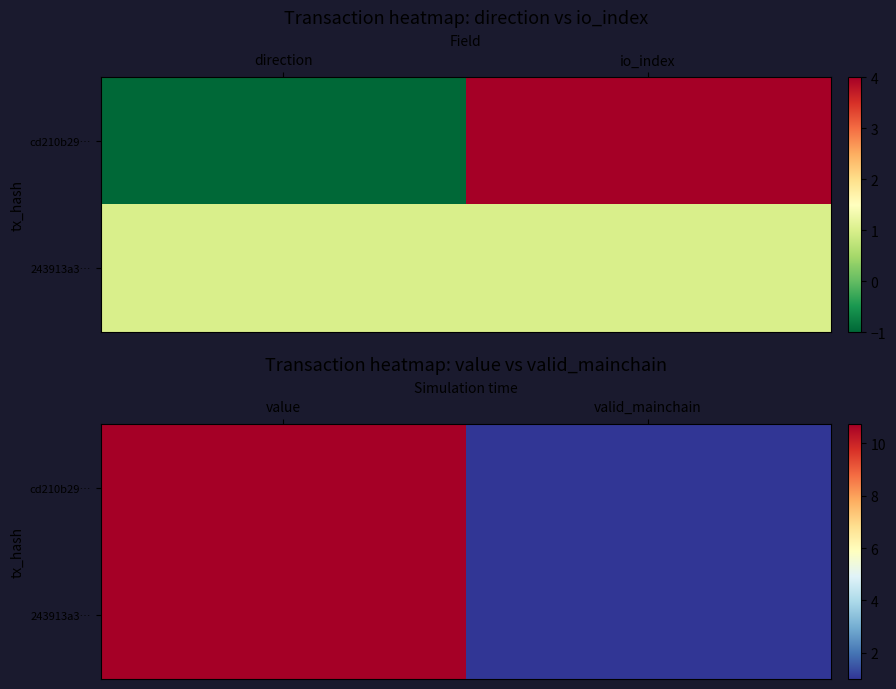

What is the sum of all cd210b29… values?

11.7